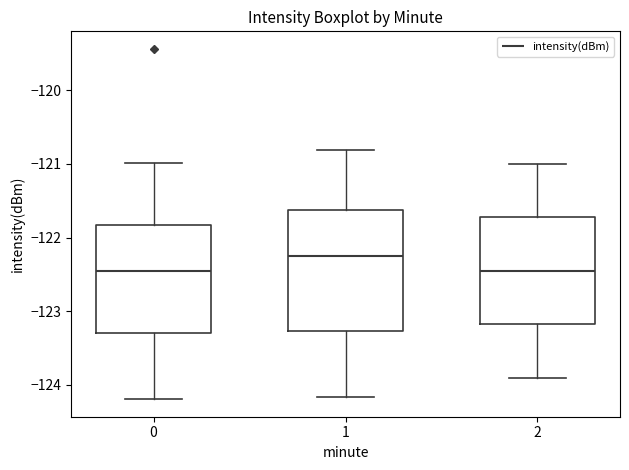

Which box is the tallest, from its lower edge to its upper edge?

1